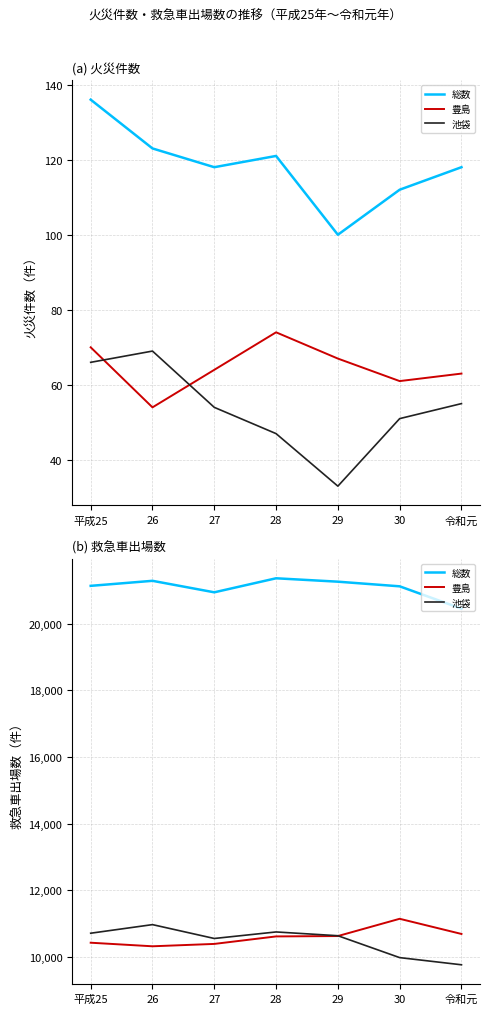

What is the difference between the maximum and minimum values in the 総数 series?

911